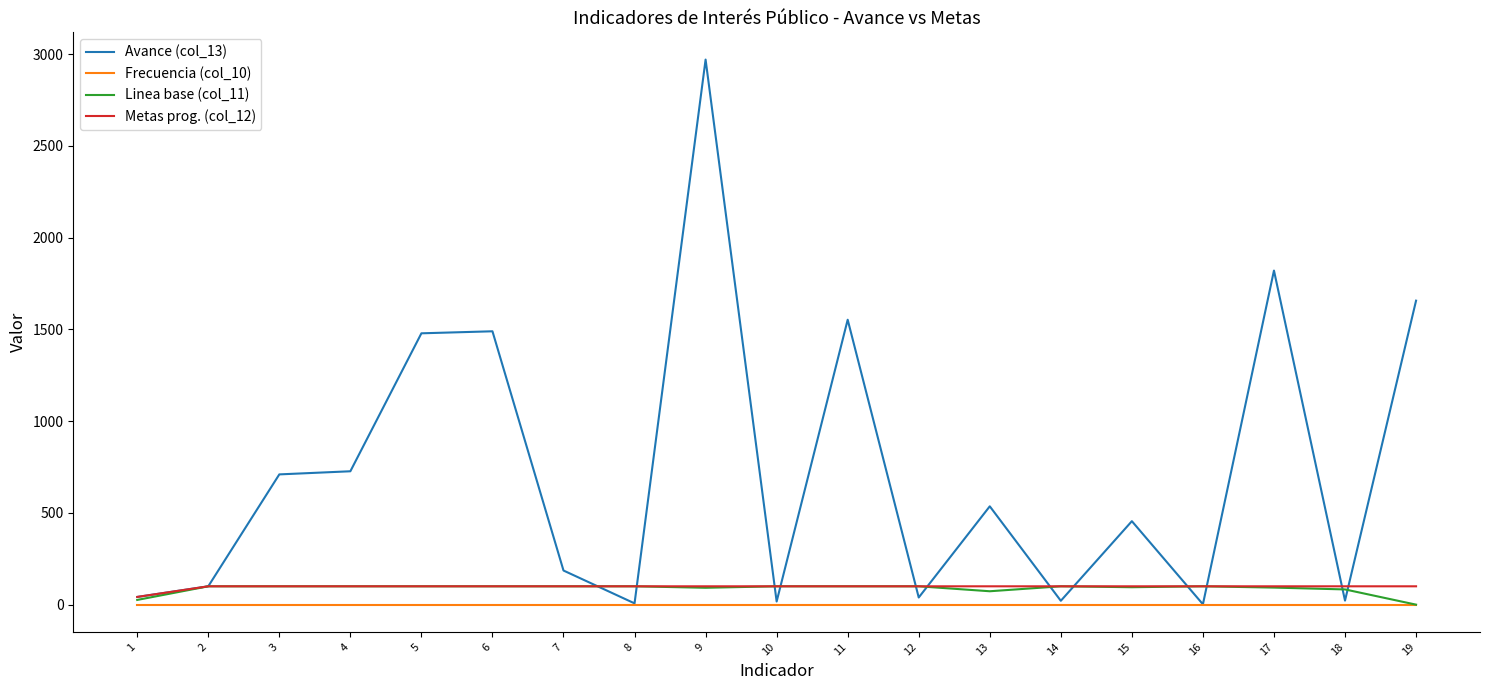

Is the value of Avance (col_13) at 18 greater than the value of Metas prog. (col_12) at 15?

No